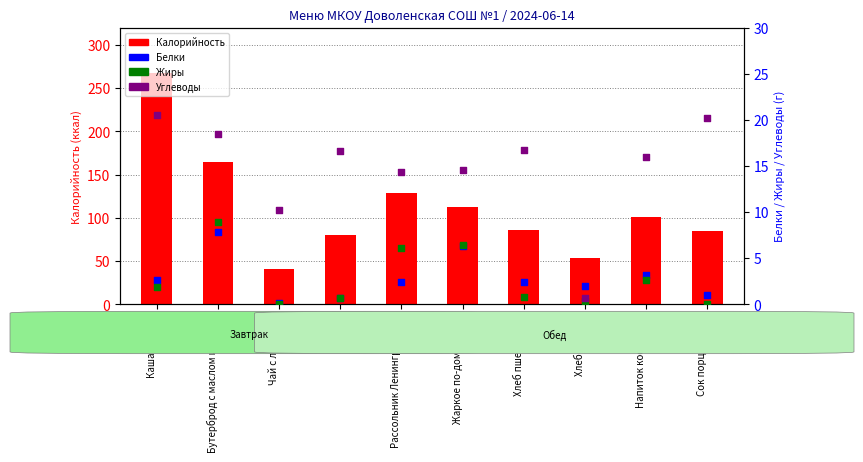

At which category is the sum across all series the highest?

Каша манная